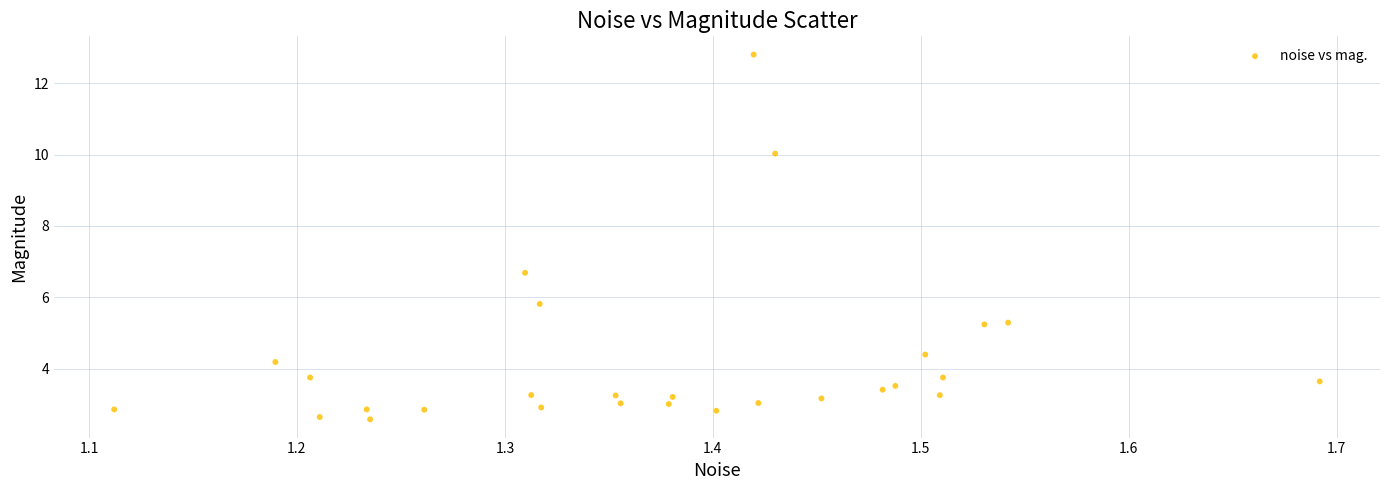

What Y value in the scatter plot is closest to 7?

6.7